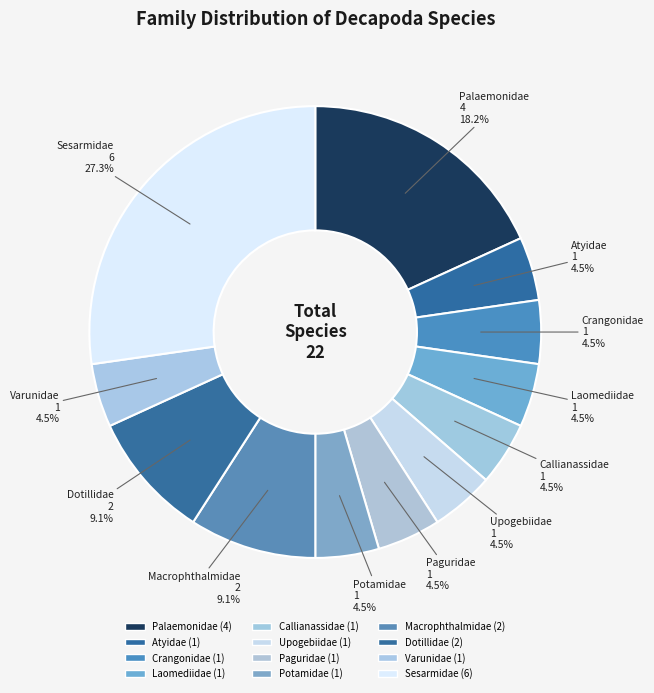

How many slices are in this pie chart?

12